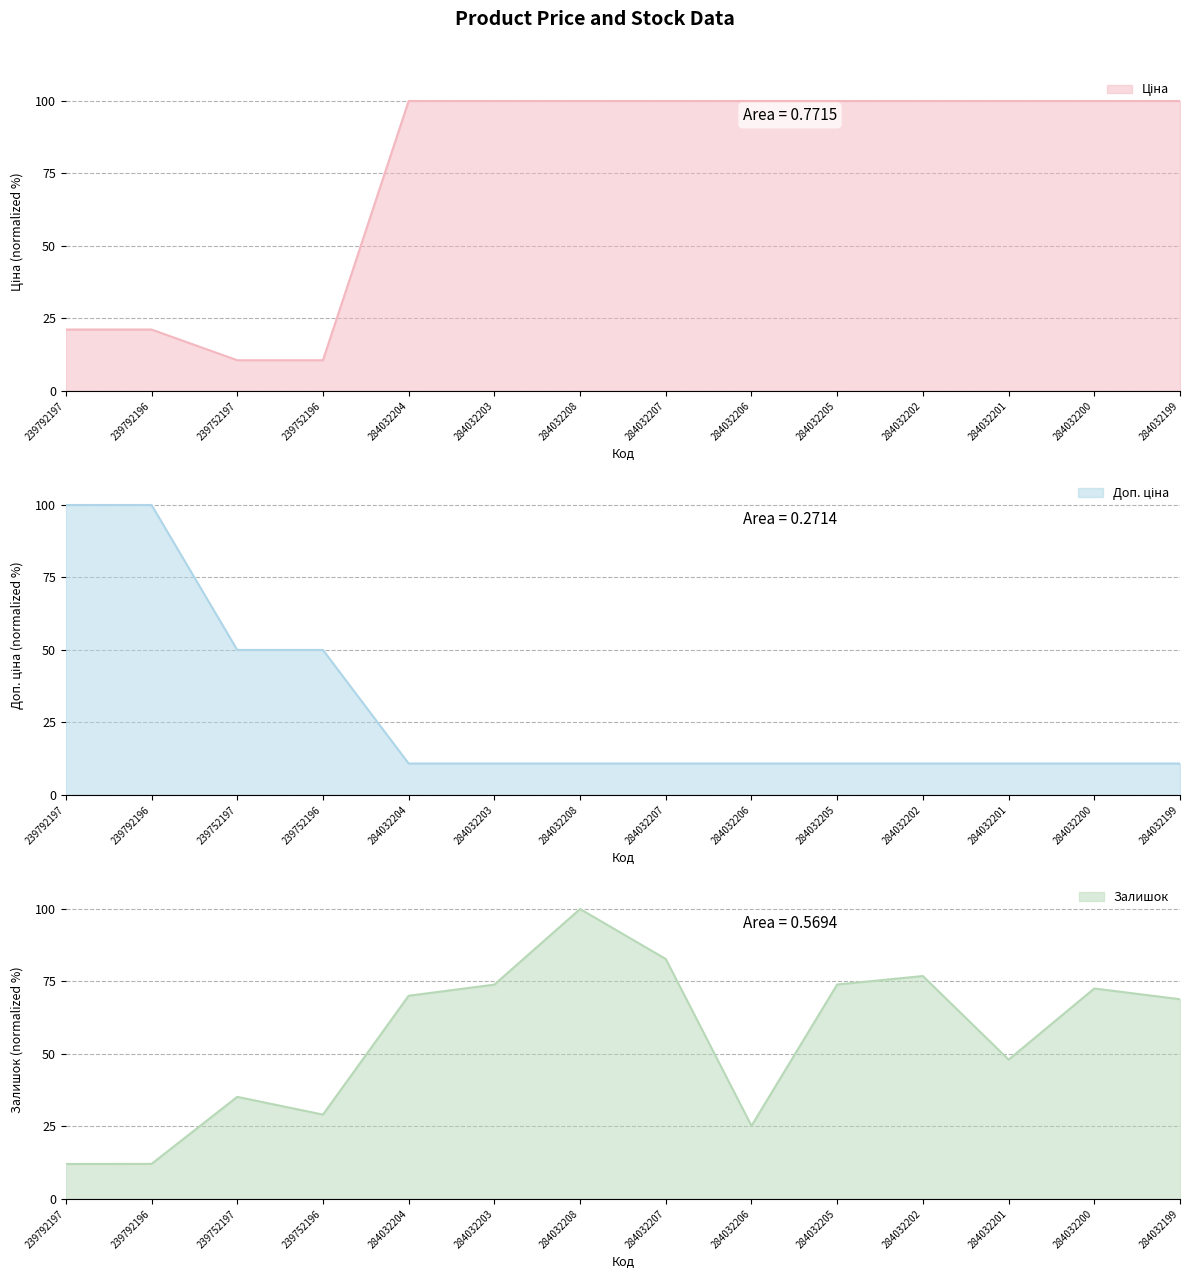

Where is Залишок nearest to the value 56?

284032201